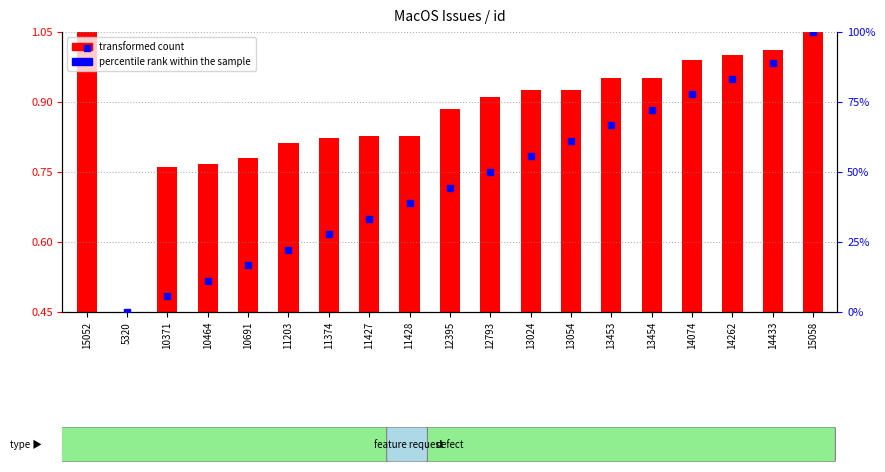

Which series has the largest total across all categories?

percentile rank within the sample